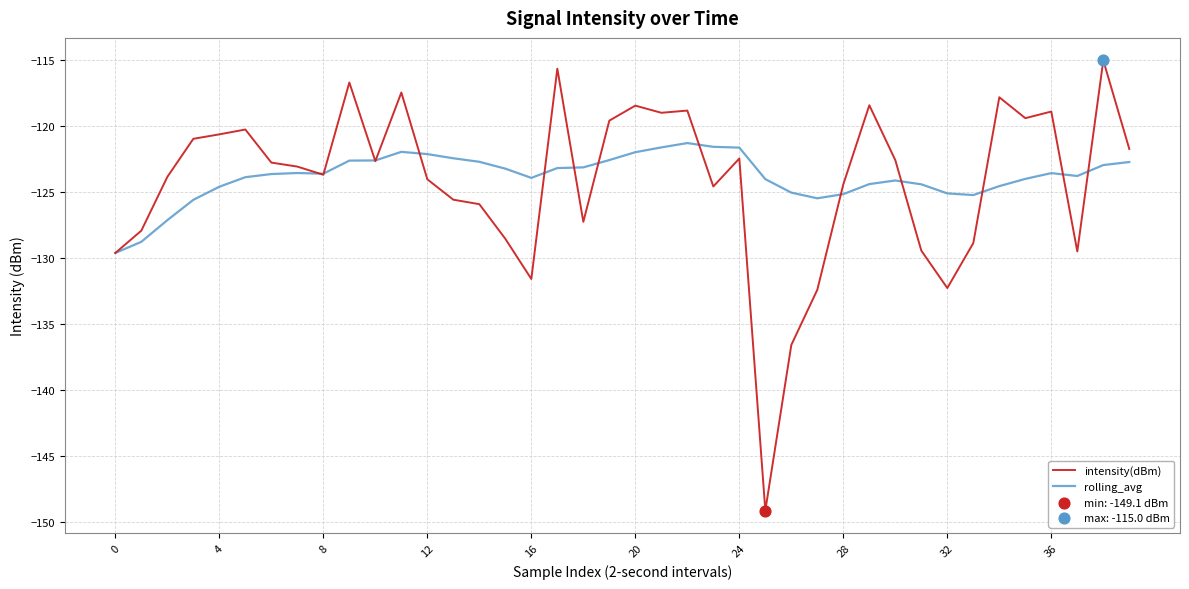

Which series has the widest spread of values?

intensity(dBm)